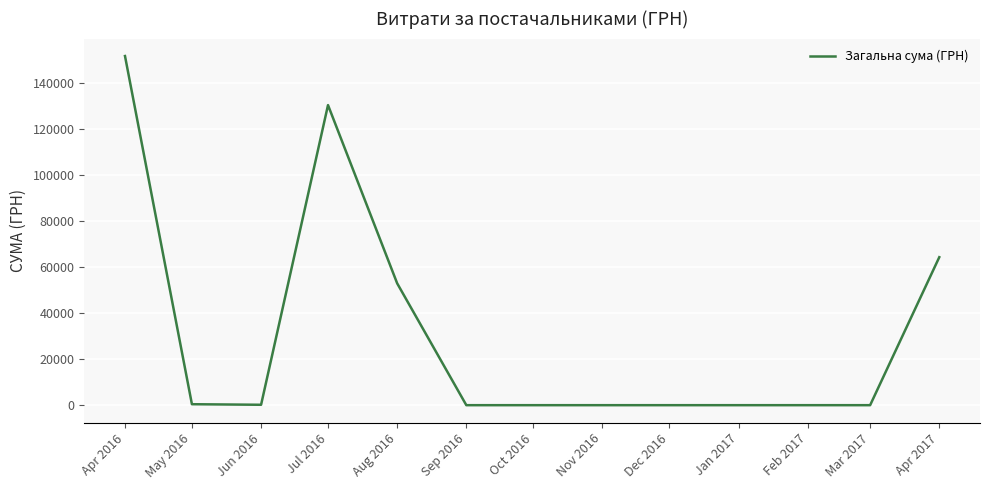

Is it true that the value at Dec 2016 is -53968.4?

False